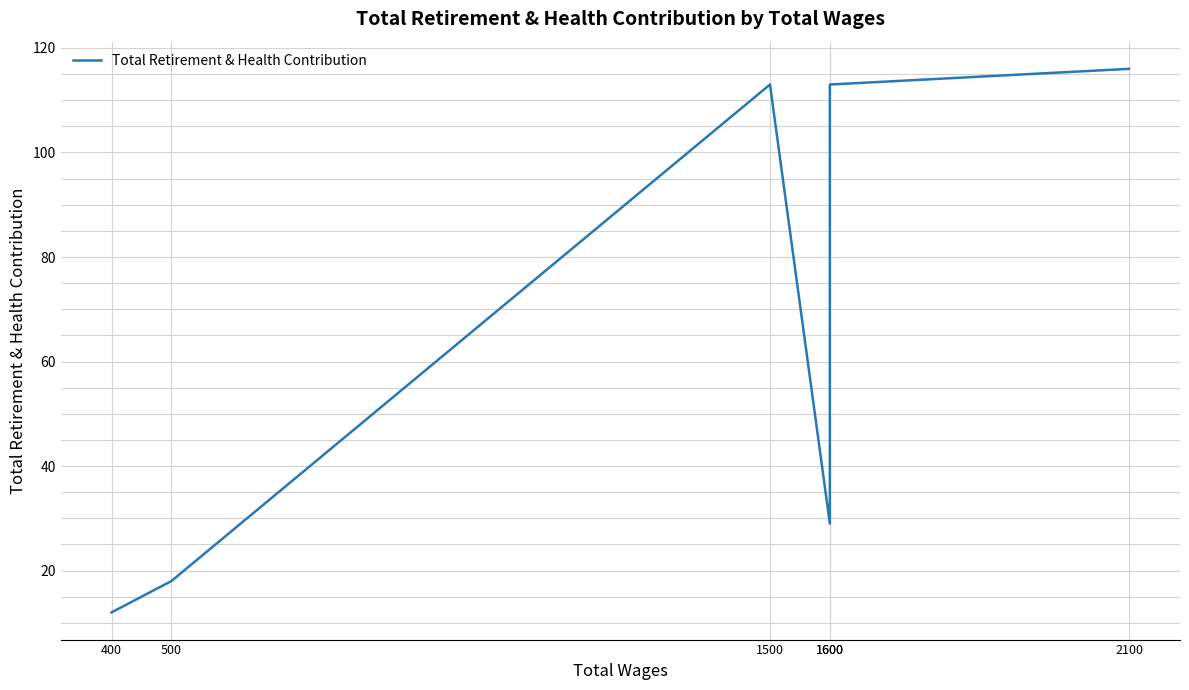

Does the chart display data point markers on the line(s)?

No